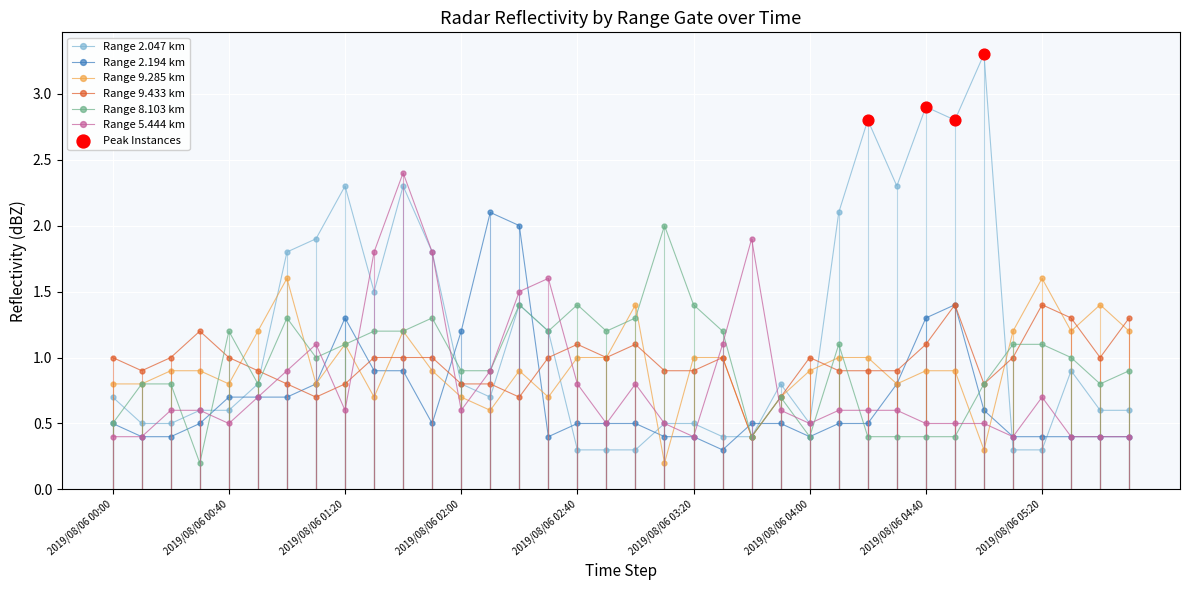

Which series has the largest total across all categories?

Range 2.047 km